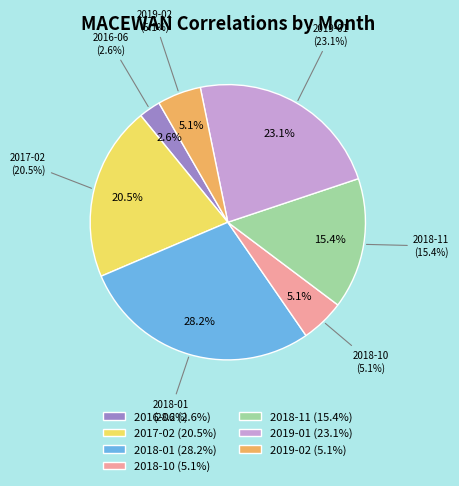

What is the total percentage of 2019-02 and 2018-11?

20.5%